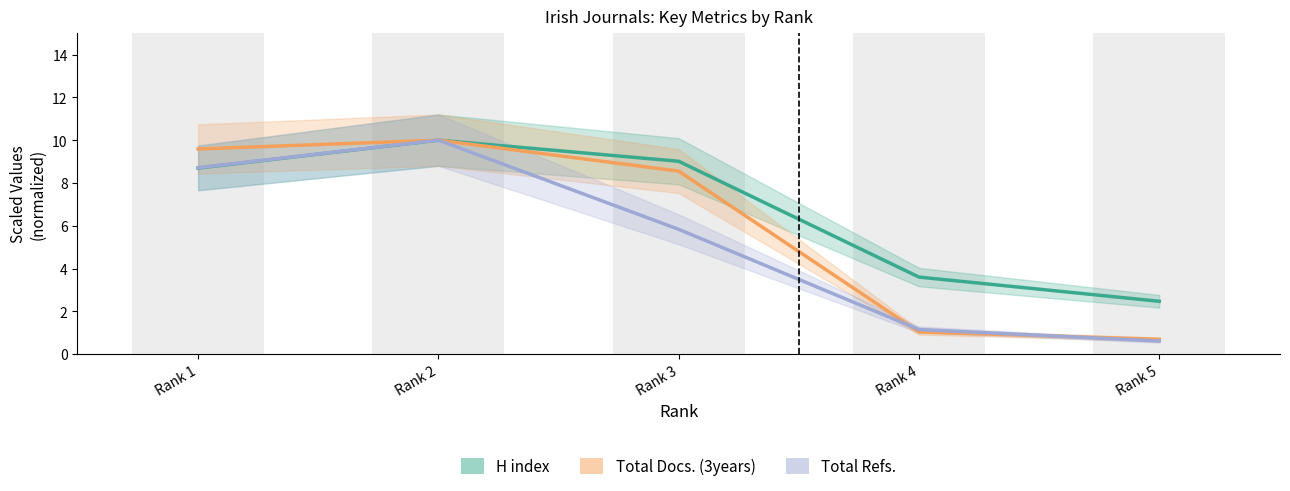

How many groups of bars are there?

5